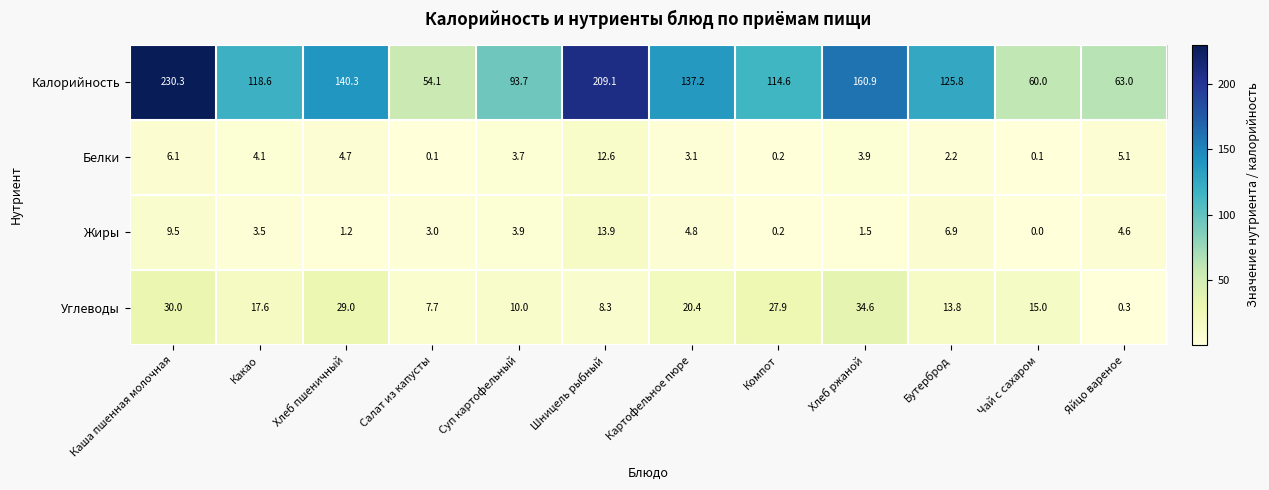

What is the difference between the maximum and minimum values in the Углеводы series?

34.3